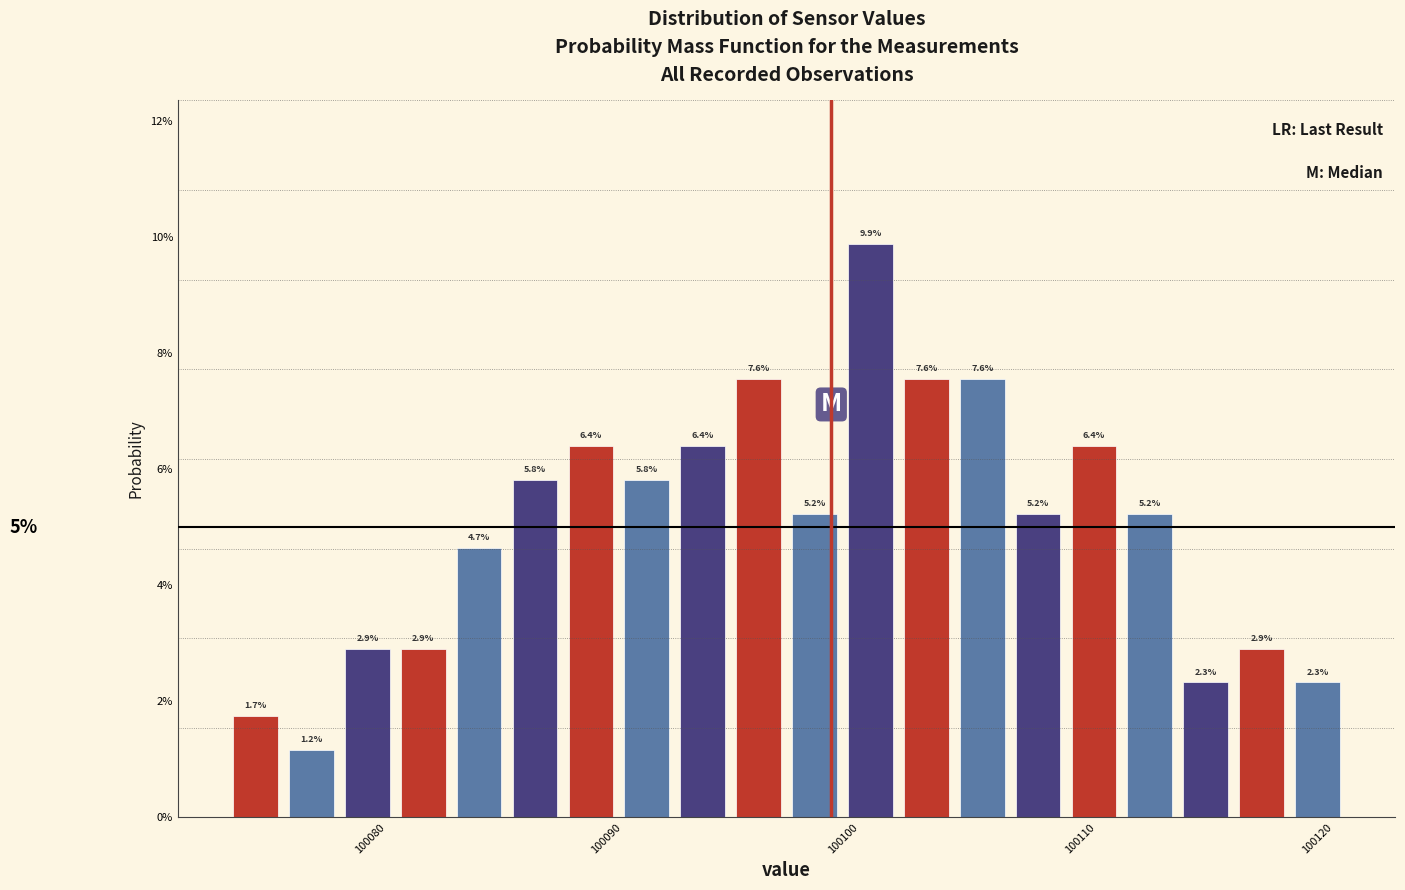

Around what value on the x-axis is the tallest bar? Give the approximate position of its centre, as read against the axis.

100101